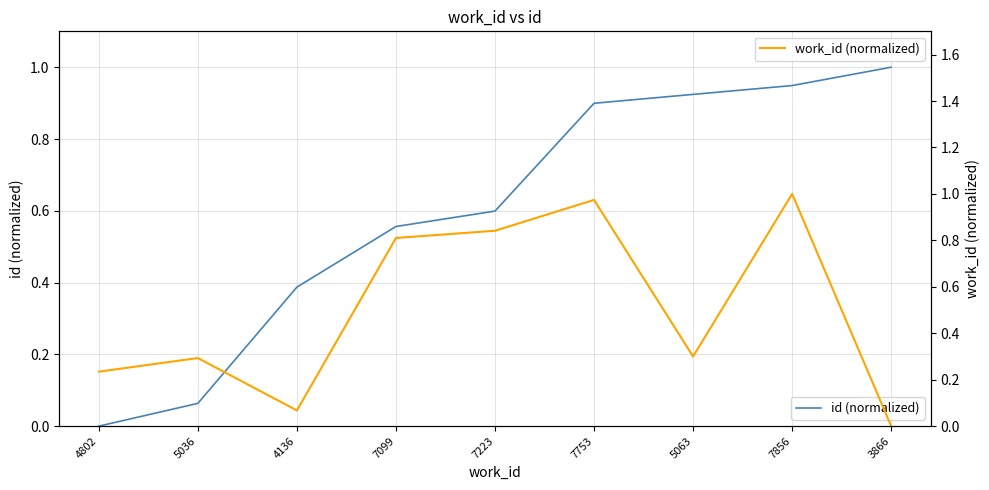

Between 4136 and 7753, which series saw the biggest shift?

work_id (normalized)